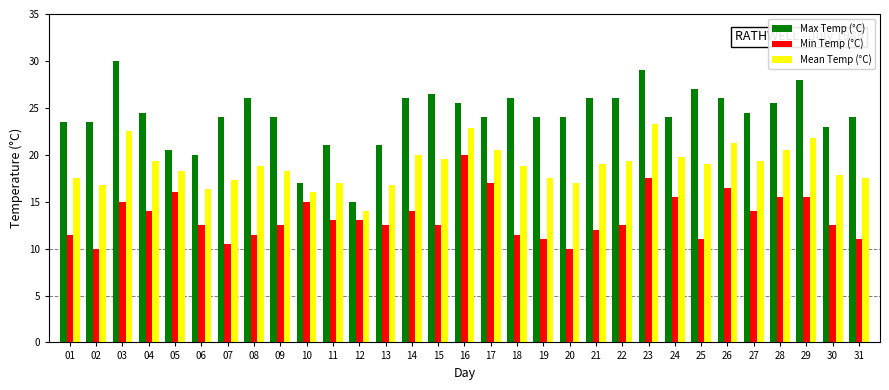

List the series in order of their overall mean, highest first.

Max Temp (°C), Mean Temp (°C), Min Temp (°C)